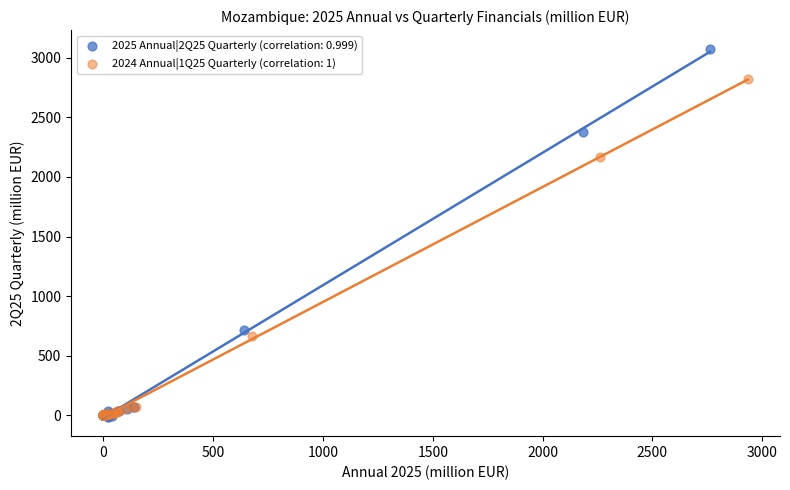

Which series contains the highest Y value?

2025 Annual|2Q25 Quarterly (correlation: 0.999)